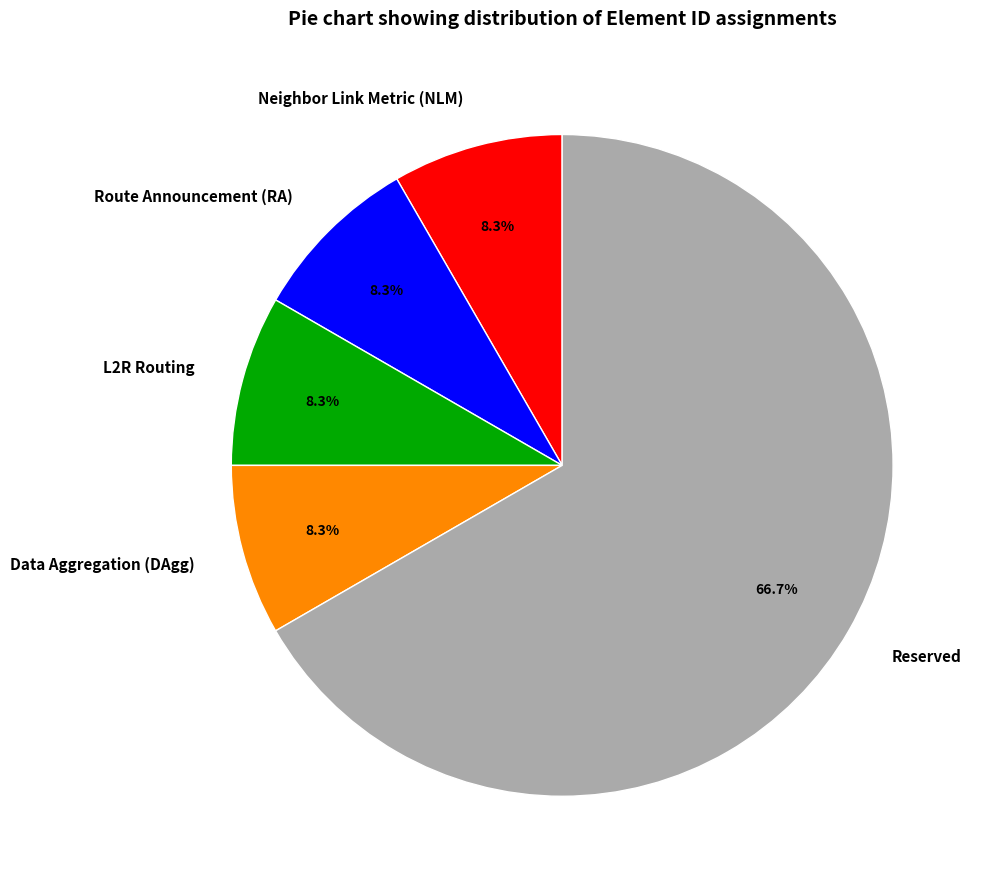

Which slice is the largest?

Reserved